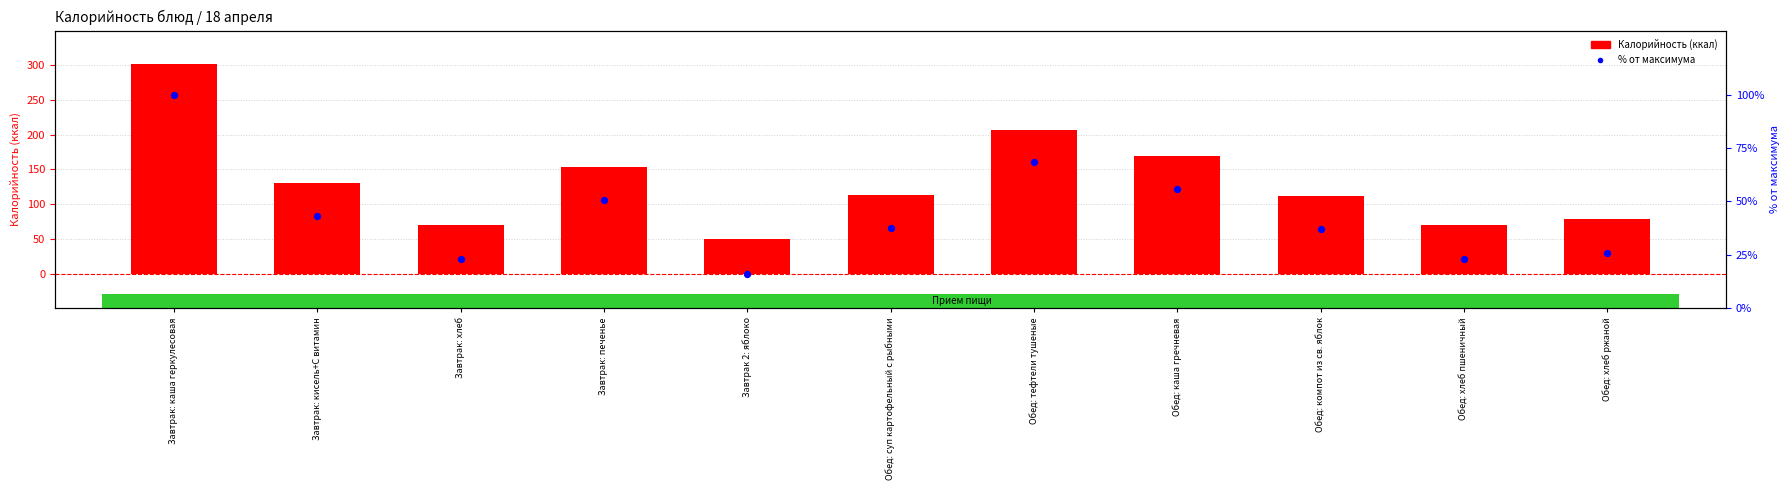

Which series has the largest total across all categories?

Калорийность (ккал)